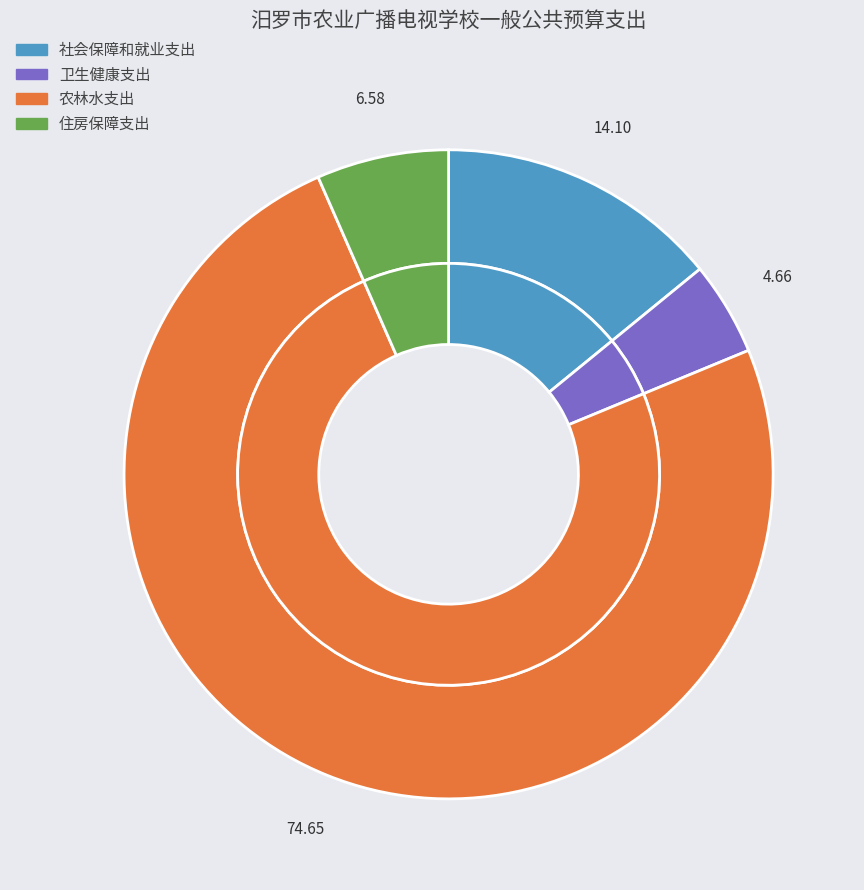

How many segments does this pie chart have?

4